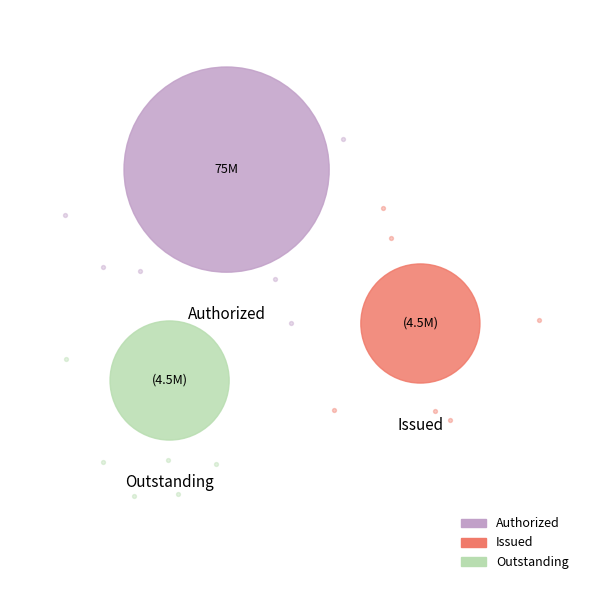

Rank the categories by value from lowest to highest.

Common stock, shares issued, Common stock, shares outstanding, Common stock, shares authorized